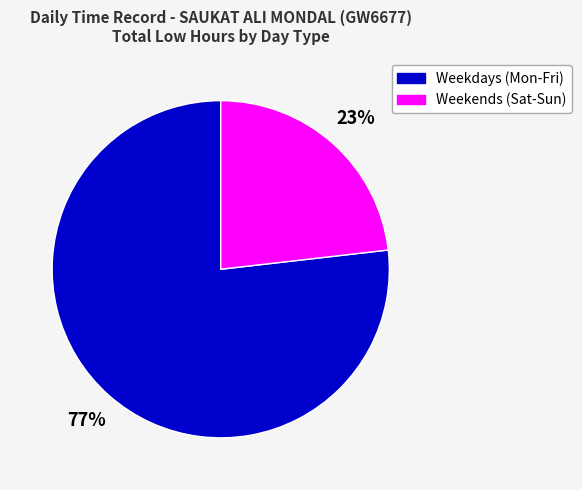

Is there any slice that represents more than half of the pie?

Yes